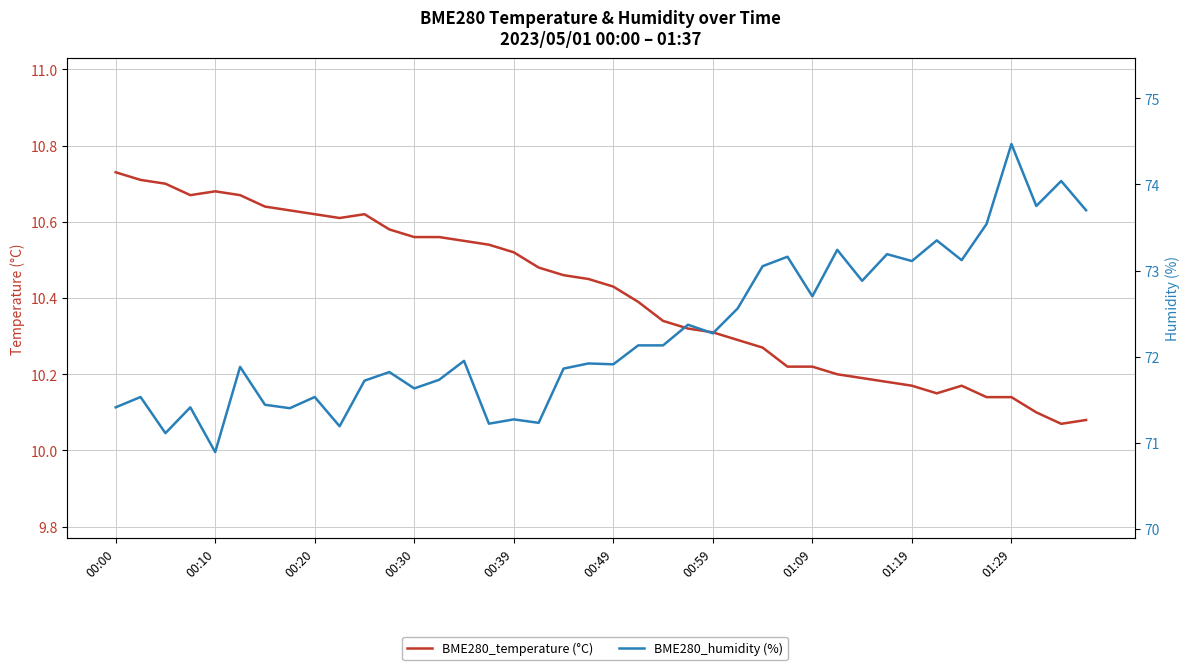

What is the maximum value for BME280_humidity (%)?

74.5